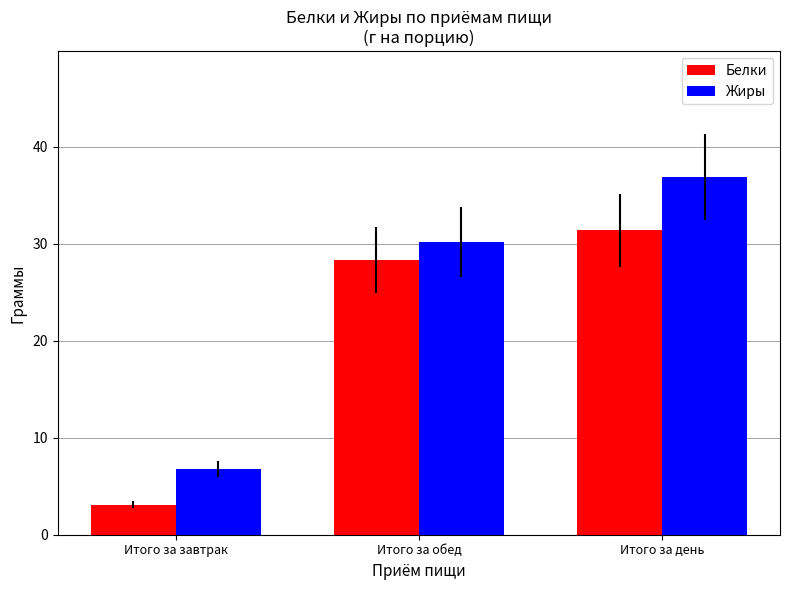

How many data points in Жиры are above 30?

2